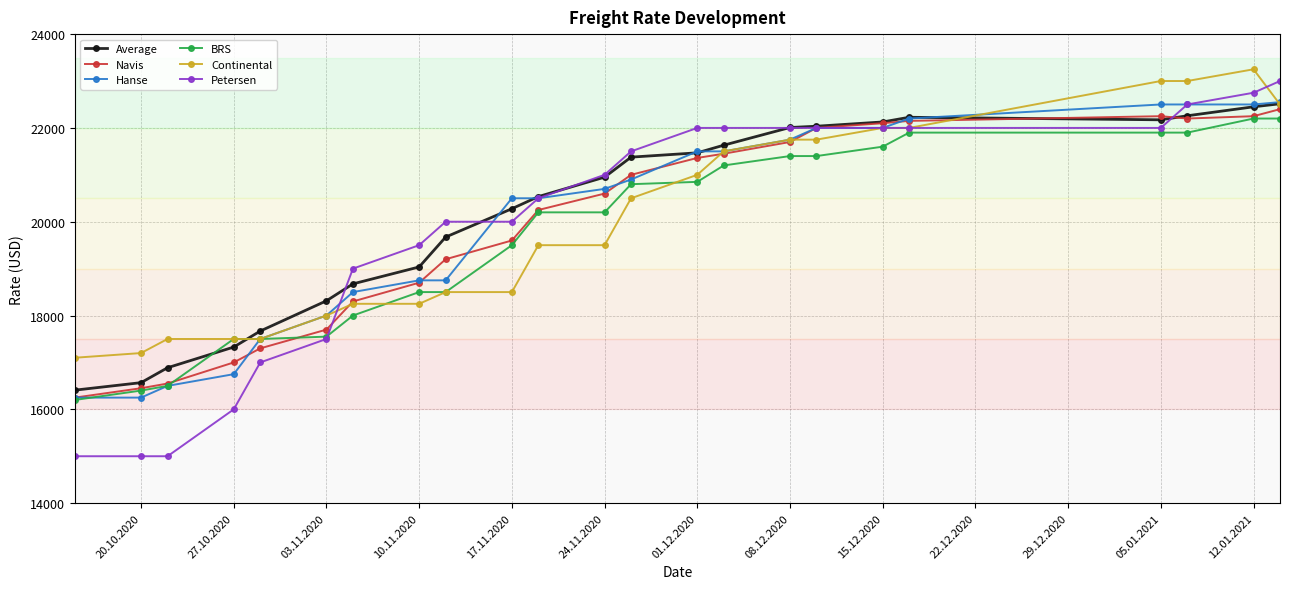

At how many categories does at least one series exceed 17815?

18